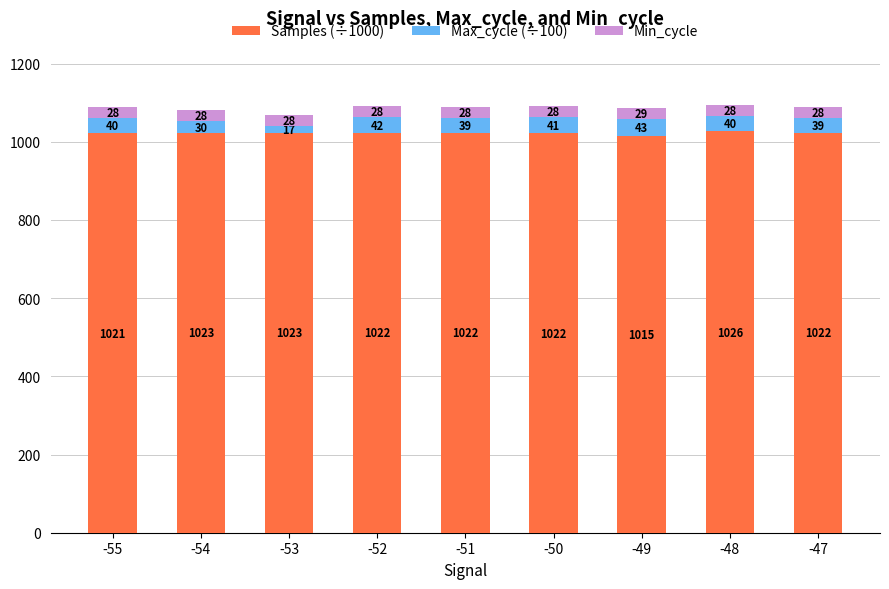

At which category is the sum across all series the highest?

-48